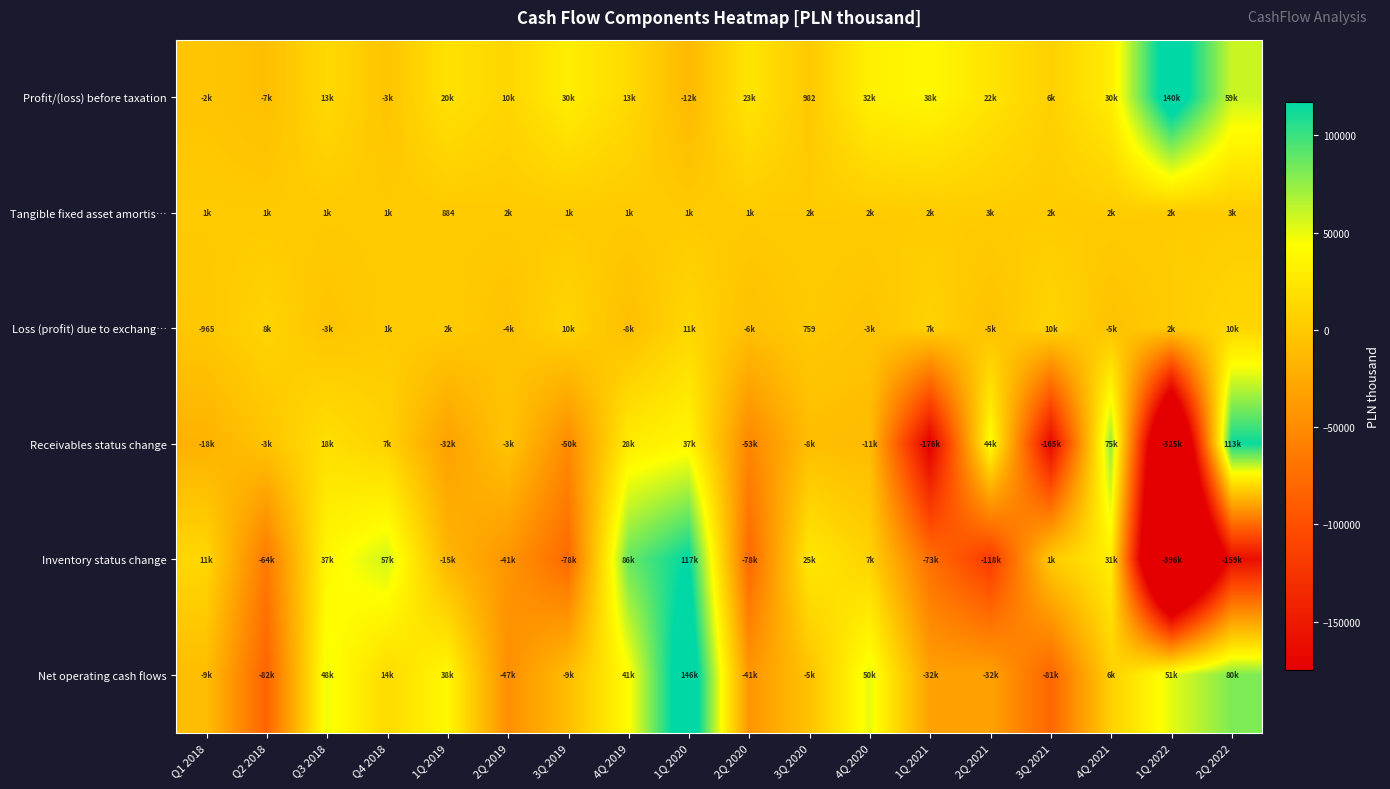

What is the difference between the highest and lowest values at 2Q 2019?

57557.0